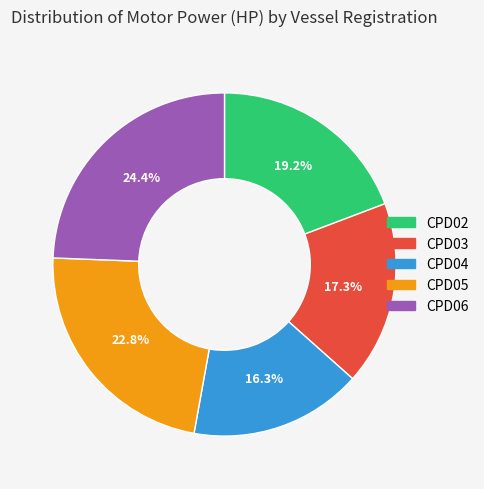

True or false: CPD04 accounts for 16% of the total.

True